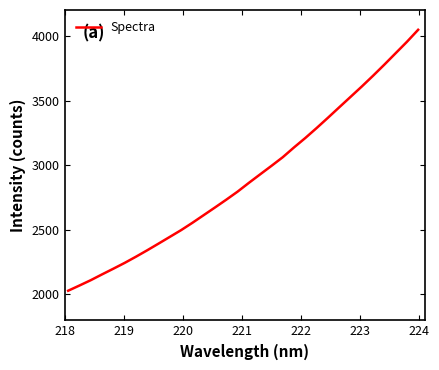

What is the greatest value displayed?

4047.0